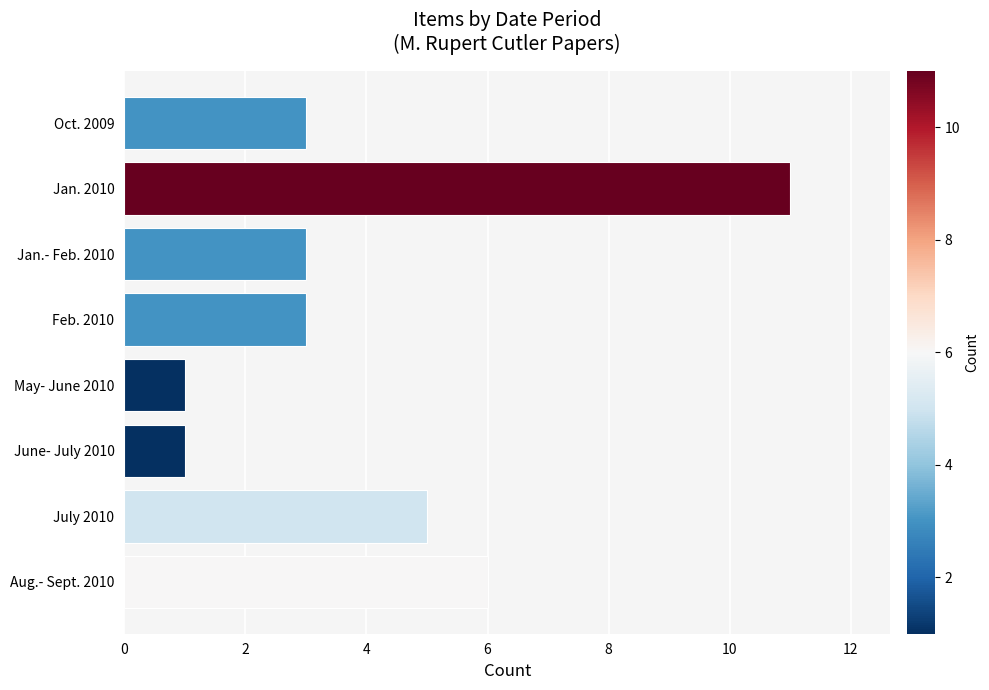

What is the approximate value at July 2010?

5